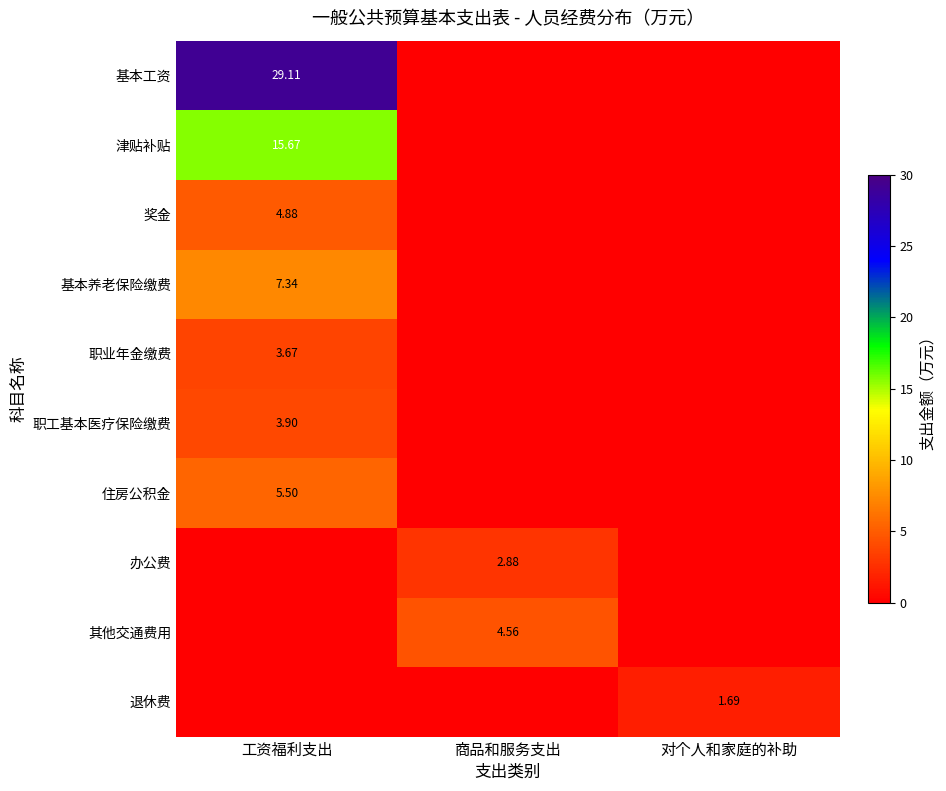

What is the average value of the 住房公积金 series?

1.8